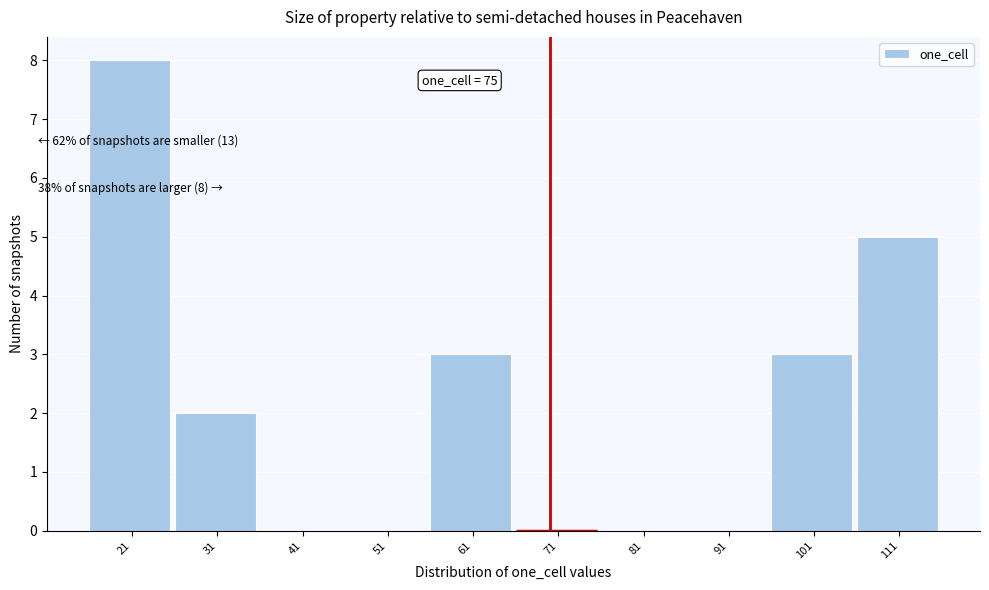

What is the sum of the values at 111 and 51?

5